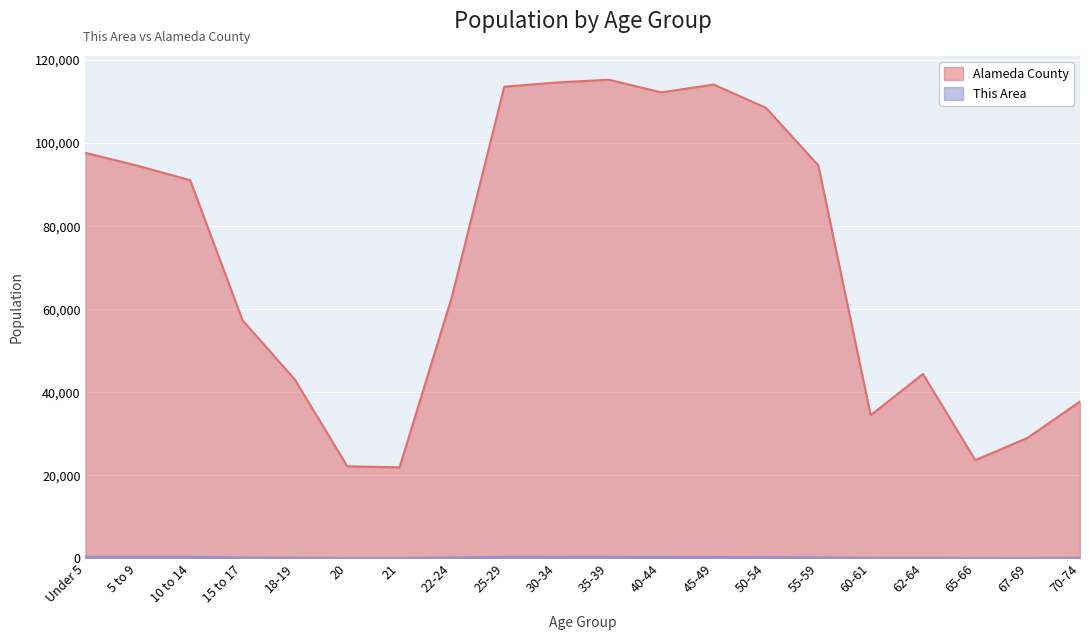

What is the sum of all Alameda County values?

1432962